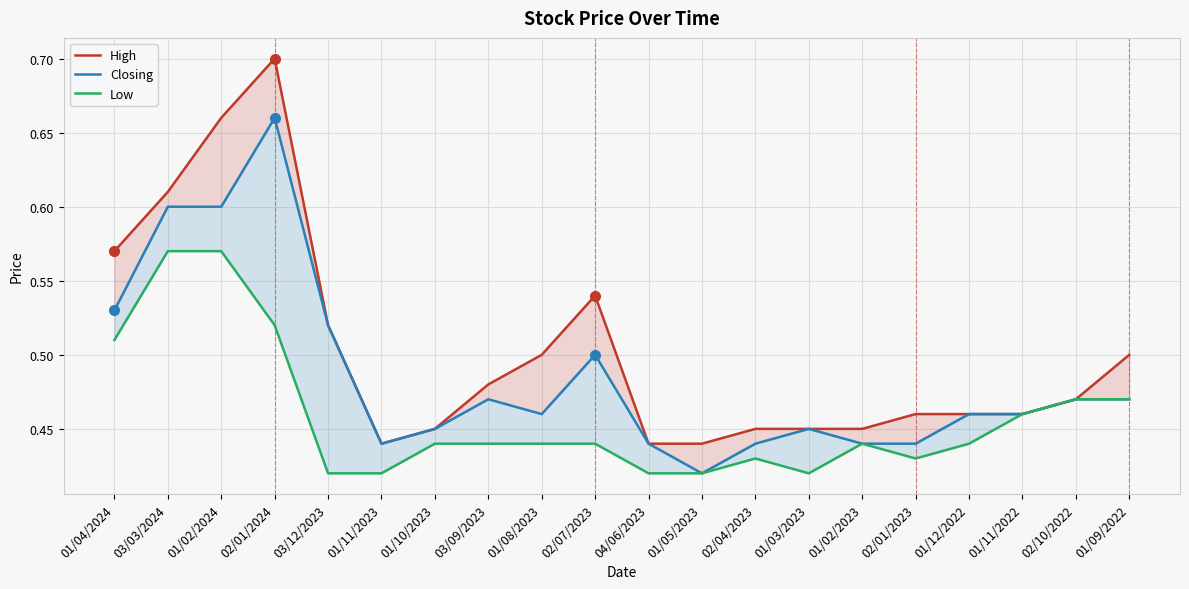

Rank the series at 01/04/2024 from lowest to highest value.

Low, Closing, High